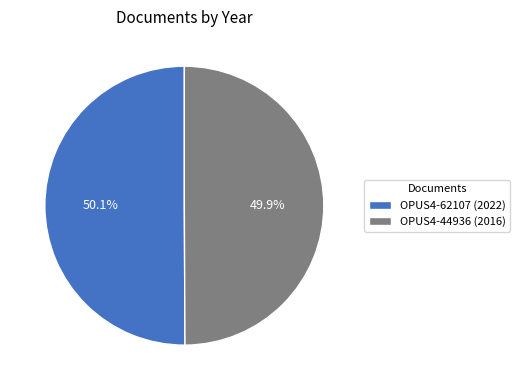

How many segments does this pie chart have?

2